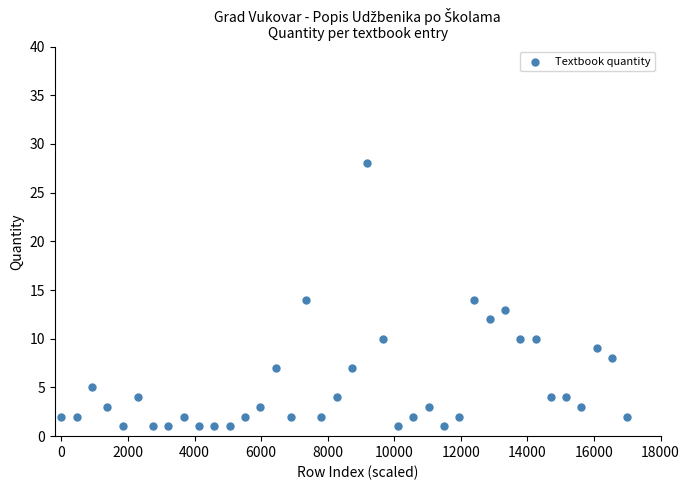

What is the range of Y values (max minus min)?

27